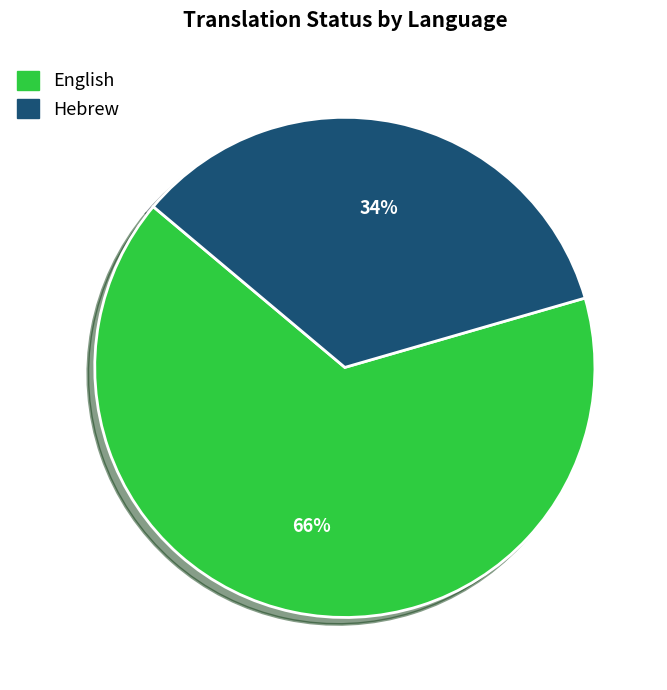

Which slice is the smallest?

Hebrew